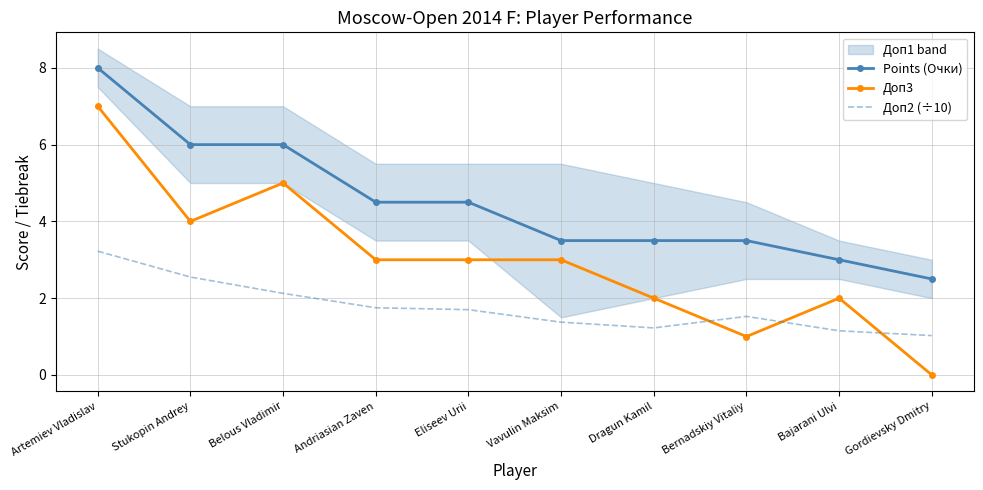

Reading right to left, list all the values displayed in this chart.

Points (Очки): Gordievsky Dmitry=2.5	Bajarani Ulvi=3.0	Bernadskiy Vitaliy=3.5	Dragun Kamil=3.5	Vavulin Maksim=3.5	Eliseev Urii=4.5	Andriasian Zaven=4.5	Belous Vladimir=6.0	Stukopin Andrey=6.0	Artemiev Vladislav=8.0
Доп3: Gordievsky Dmitry=0.0	Bajarani Ulvi=2.0	Bernadskiy Vitaliy=1.0	Dragun Kamil=2.0	Vavulin Maksim=3.0	Eliseev Urii=3.0	Andriasian Zaven=3.0	Belous Vladimir=5.0	Stukopin Andrey=4.0	Artemiev Vladislav=7.0
Доп2 (÷10): Gordievsky Dmitry=1.0	Bajarani Ulvi=1.1	Bernadskiy Vitaliy=1.5	Dragun Kamil=1.2	Vavulin Maksim=1.4	Eliseev Urii=1.7	Andriasian Zaven=1.8	Belous Vladimir=2.1	Stukopin Andrey=2.5	Artemiev Vladislav=3.2